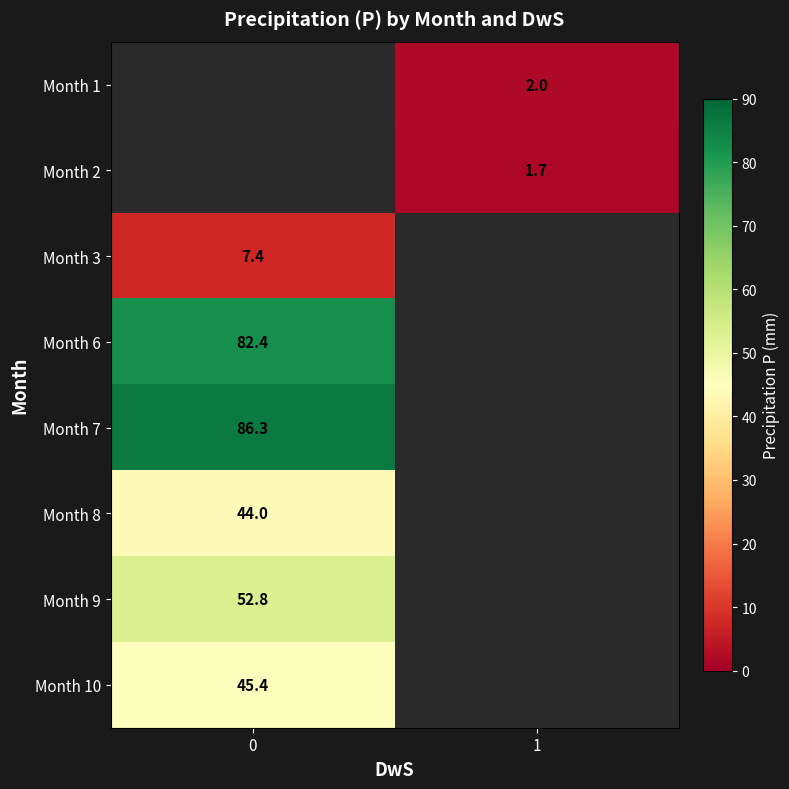

What is the difference between the highest and lowest values at 1?

0.3